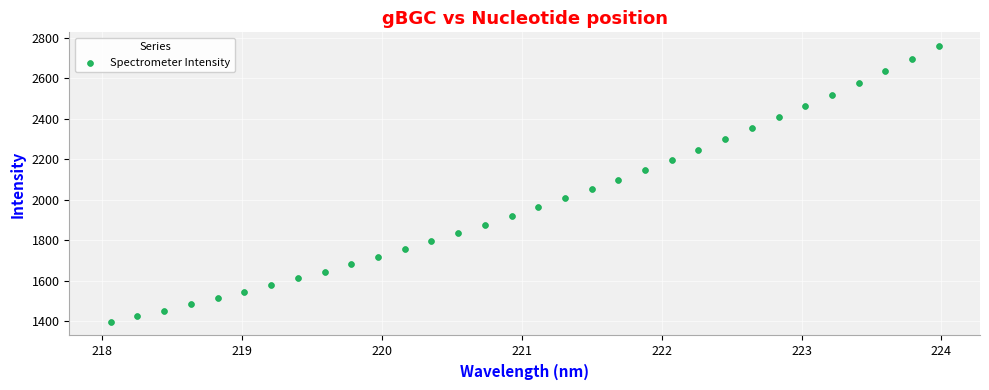

What is the range of Y values (max minus min)?

1362.3